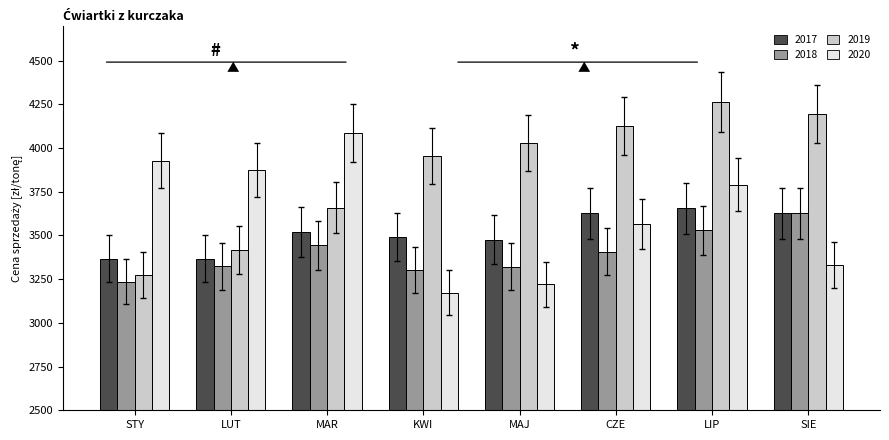

List the labels in order of 2020 value, largest first.

MAR, STY, LUT, LIP, CZE, SIE, MAJ, KWI